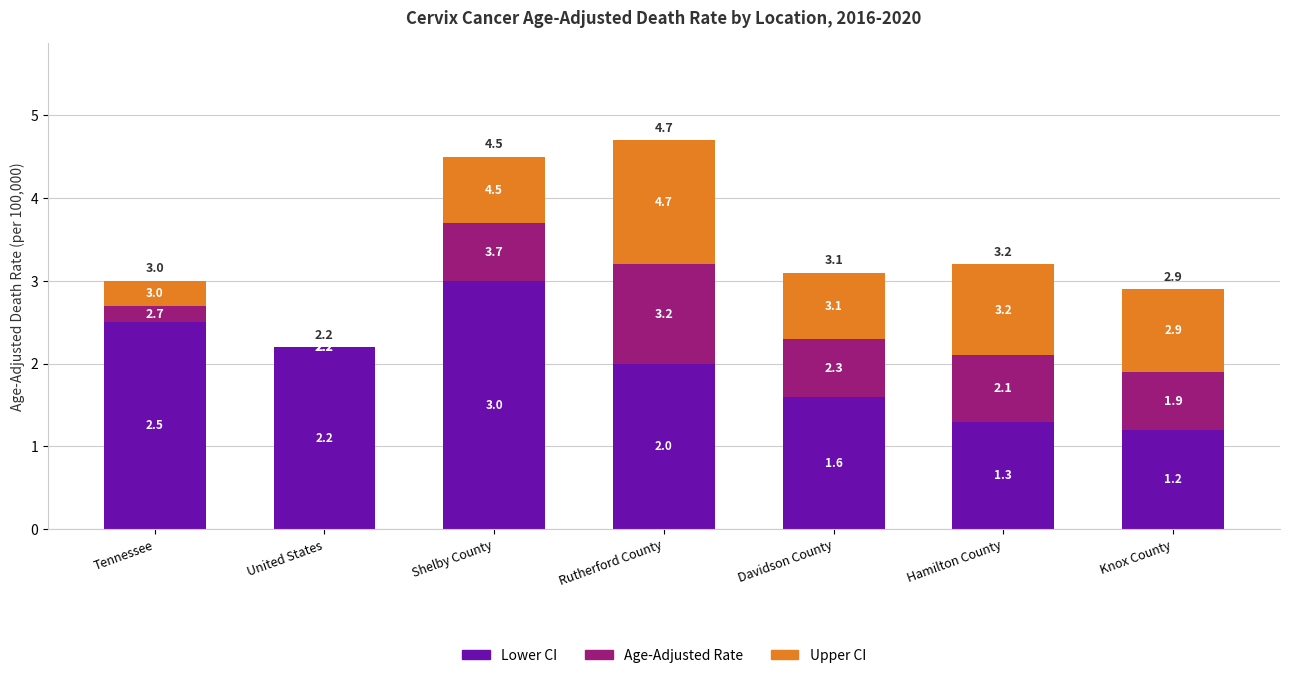

How many bars are there in total?

21